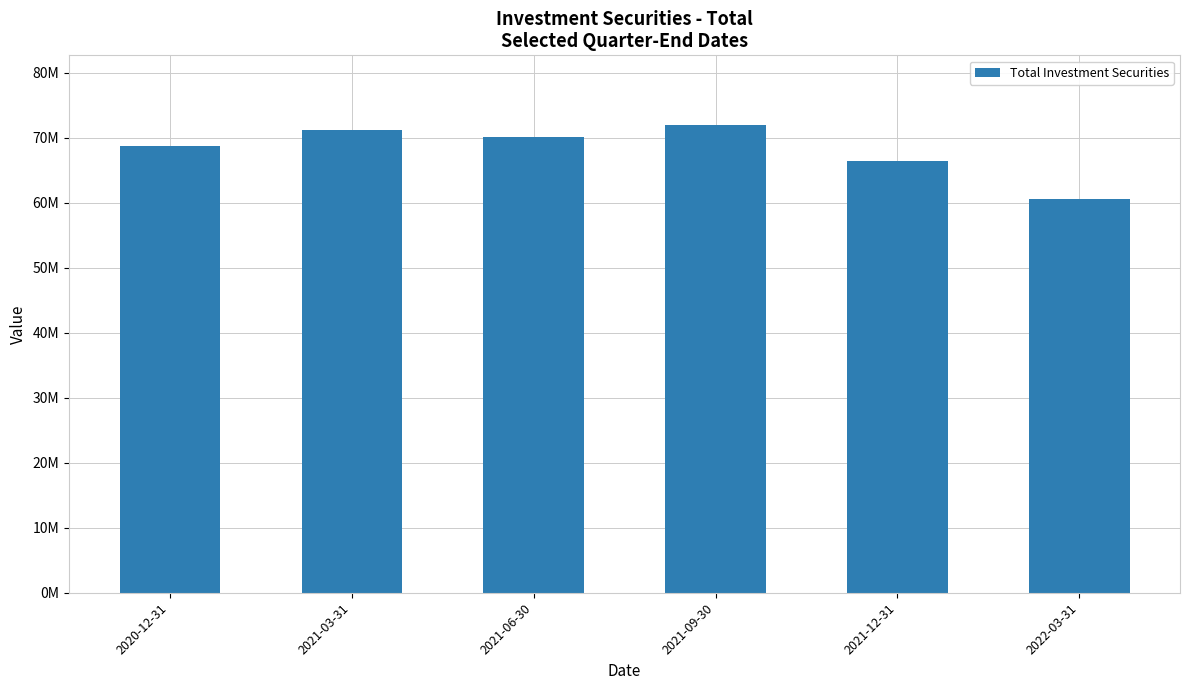

List the labels in order of value, largest first.

2021-09-30, 2021-03-31, 2021-06-30, 2020-12-31, 2021-12-31, 2022-03-31